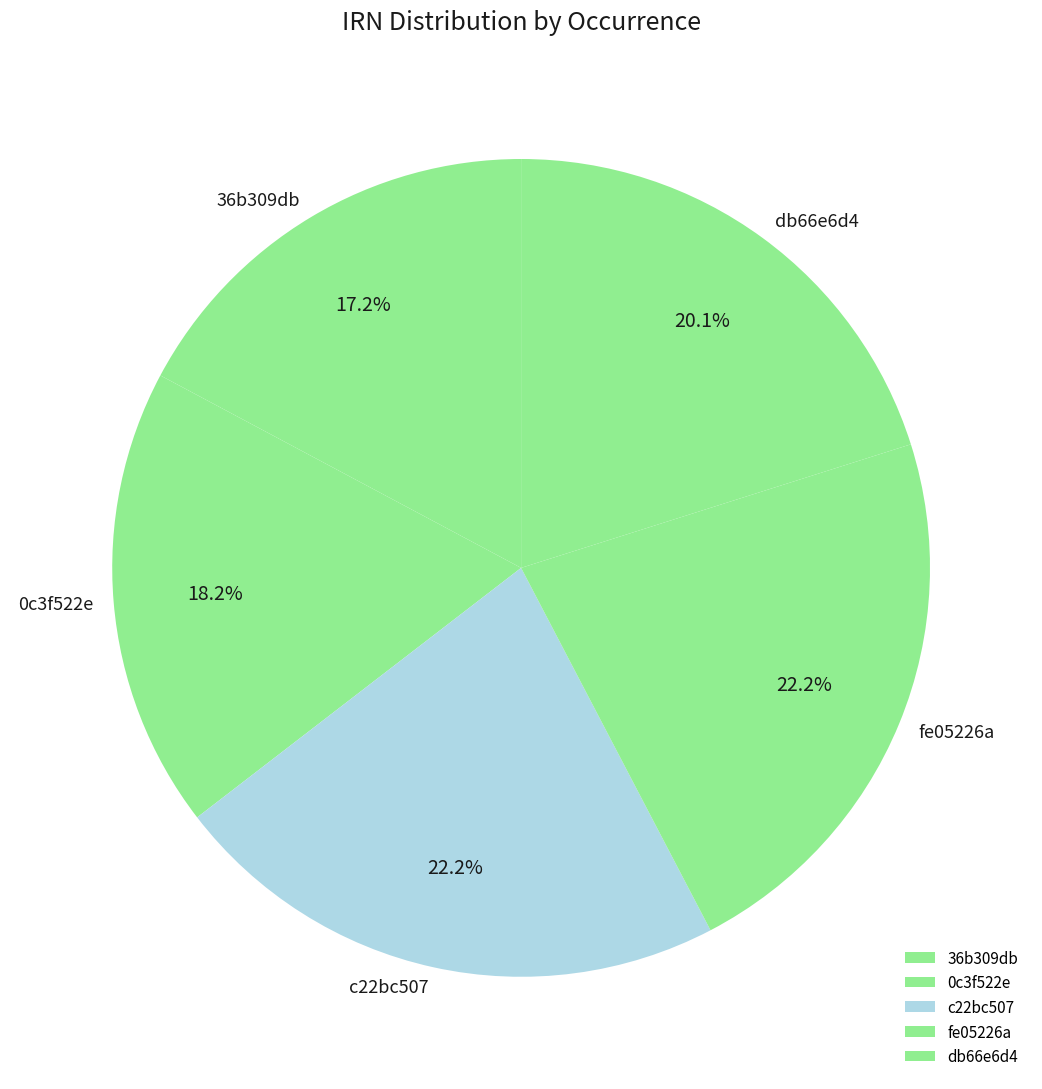

Which has a higher value, 0c3f522e or fe05226a?

fe05226a